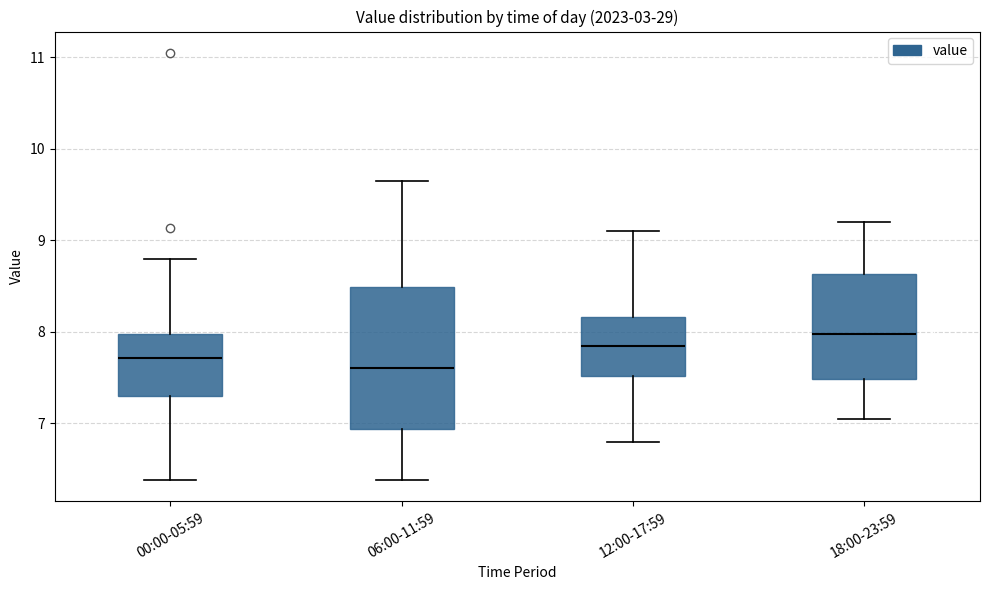

Comparing the boxes themselves (not the whiskers), which one is the tallest?

06:00-11:59